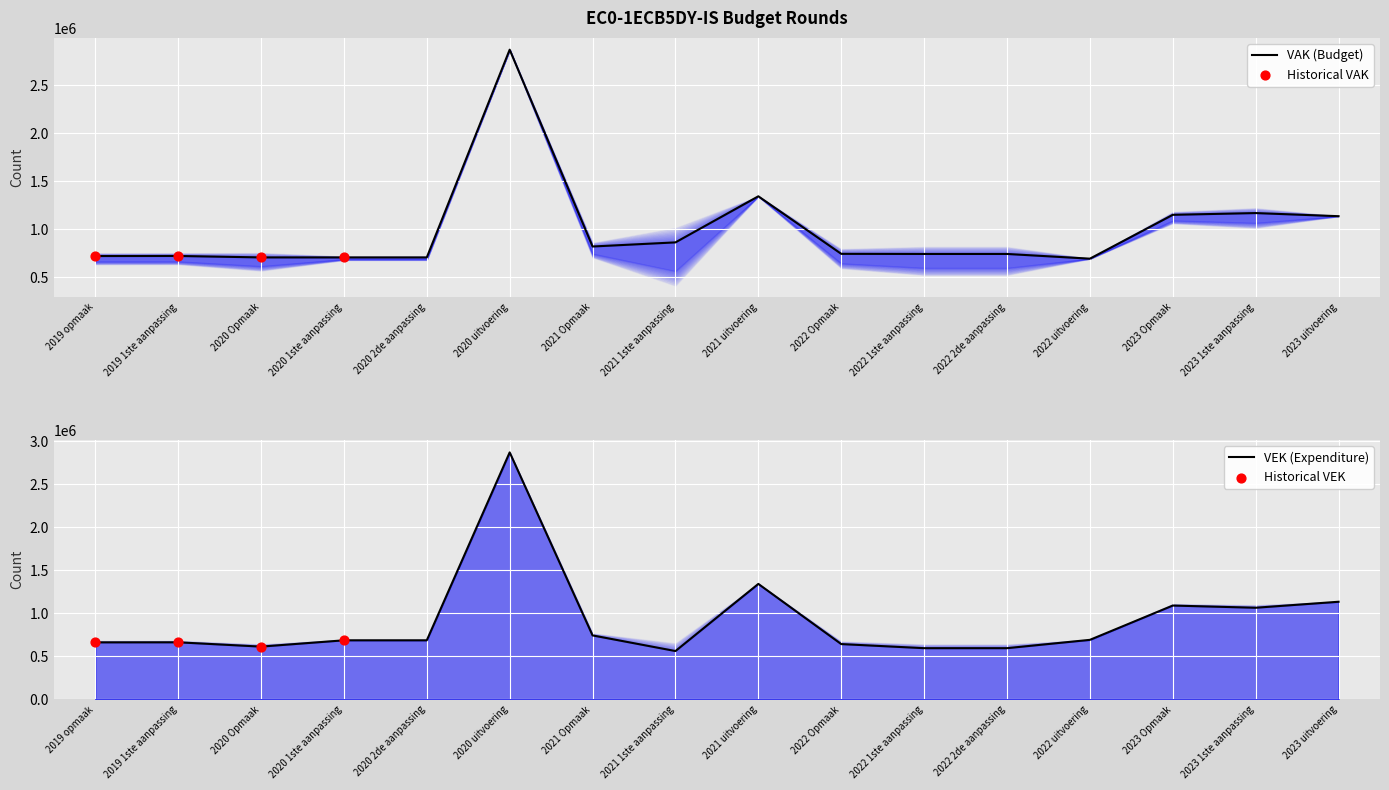

Which series has the largest total across all categories?

VAK